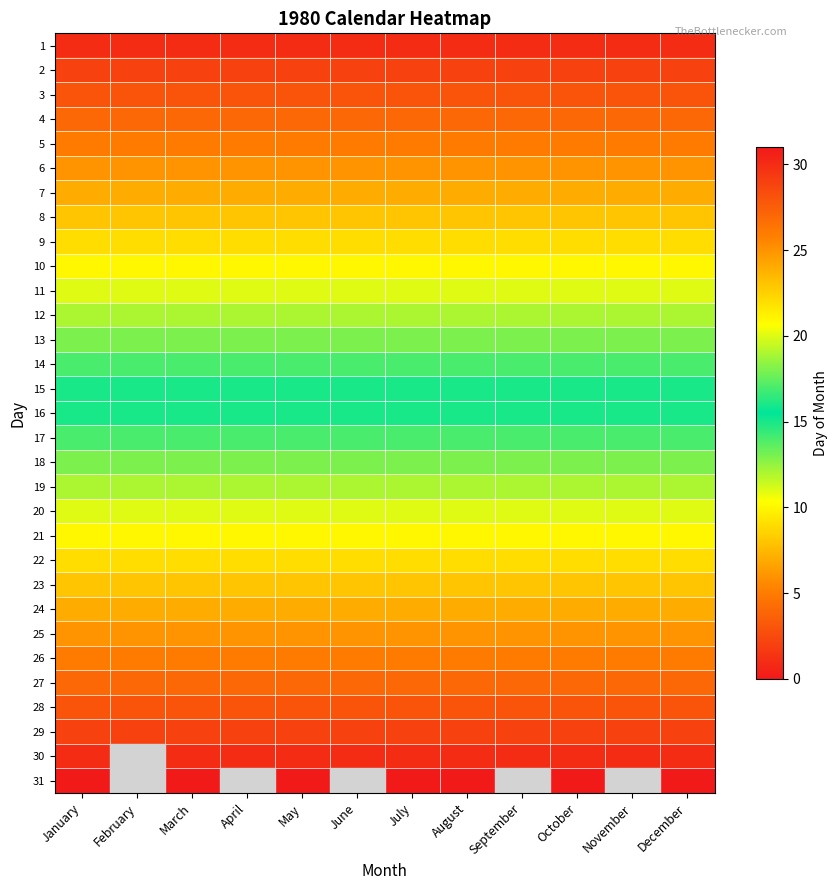

Reading left to right, list all the values displayed in this chart.

1: January=1	February=1	March=1	April=1	May=1	June=1	July=1	August=1	September=1	October=1	November=1	December=1
2: January=2	February=2	March=2	April=2	May=2	June=2	July=2	August=2	September=2	October=2	November=2	December=2
3: January=3	February=3	March=3	April=3	May=3	June=3	July=3	August=3	September=3	October=3	November=3	December=3
4: January=4	February=4	March=4	April=4	May=4	June=4	July=4	August=4	September=4	October=4	November=4	December=4
5: January=5	February=5	March=5	April=5	May=5	June=5	July=5	August=5	September=5	October=5	November=5	December=5
6: January=6	February=6	March=6	April=6	May=6	June=6	July=6	August=6	September=6	October=6	November=6	December=6
7: January=7	February=7	March=7	April=7	May=7	June=7	July=7	August=7	September=7	October=7	November=7	December=7
8: January=8	February=8	March=8	April=8	May=8	June=8	July=8	August=8	September=8	October=8	November=8	December=8
9: January=9	February=9	March=9	April=9	May=9	June=9	July=9	August=9	September=9	October=9	November=9	December=9
10: January=10	February=10	March=10	April=10	May=10	June=10	July=10	August=10	September=10	October=10	November=10	December=10
11: January=11	February=11	March=11	April=11	May=11	June=11	July=11	August=11	September=11	October=11	November=11	December=11
12: January=12	February=12	March=12	April=12	May=12	June=12	July=12	August=12	September=12	October=12	November=12	December=12
13: January=13	February=13	March=13	April=13	May=13	June=13	July=13	August=13	September=13	October=13	November=13	December=13
14: January=14	February=14	March=14	April=14	May=14	June=14	July=14	August=14	September=14	October=14	November=14	December=14
15: January=15	February=15	March=15	April=15	May=15	June=15	July=15	August=15	September=15	October=15	November=15	December=15
16: January=16	February=16	March=16	April=16	May=16	June=16	July=16	August=16	September=16	October=16	November=16	December=16
17: January=17	February=17	March=17	April=17	May=17	June=17	July=17	August=17	September=17	October=17	November=17	December=17
18: January=18	February=18	March=18	April=18	May=18	June=18	July=18	August=18	September=18	October=18	November=18	December=18
19: January=19	February=19	March=19	April=19	May=19	June=19	July=19	August=19	September=19	October=19	November=19	December=19
20: January=20	February=20	March=20	April=20	May=20	June=20	July=20	August=20	September=20	October=20	November=20	December=20
21: January=21	February=21	March=21	April=21	May=21	June=21	July=21	August=21	September=21	October=21	November=21	December=21
22: January=22	February=22	March=22	April=22	May=22	June=22	July=22	August=22	September=22	October=22	November=22	December=22
23: January=23	February=23	March=23	April=23	May=23	June=23	July=23	August=23	September=23	October=23	November=23	December=23
24: January=24	February=24	March=24	April=24	May=24	June=24	July=24	August=24	September=24	October=24	November=24	December=24
25: January=25	February=25	March=25	April=25	May=25	June=25	July=25	August=25	September=25	October=25	November=25	December=25
26: January=26	February=26	March=26	April=26	May=26	June=26	July=26	August=26	September=26	October=26	November=26	December=26
27: January=27	February=27	March=27	April=27	May=27	June=27	July=27	August=27	September=27	October=27	November=27	December=27
28: January=28	February=28	March=28	April=28	May=28	June=28	July=28	August=28	September=28	October=28	November=28	December=28
29: January=29	February=29	March=29	April=29	May=29	June=29	July=29	August=29	September=29	October=29	November=29	December=29
30: January=30	February=0	March=30	April=30	May=30	June=30	July=30	August=30	September=30	October=30	November=30	December=30
31: January=31	February=0	March=31	April=0	May=31	June=0	July=31	August=31	September=0	October=31	November=0	December=31